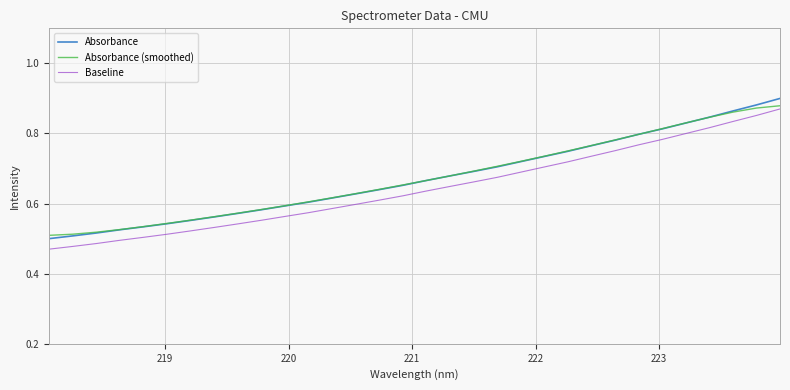

True or false: Baseline and Absorbance intersect in this chart.

False